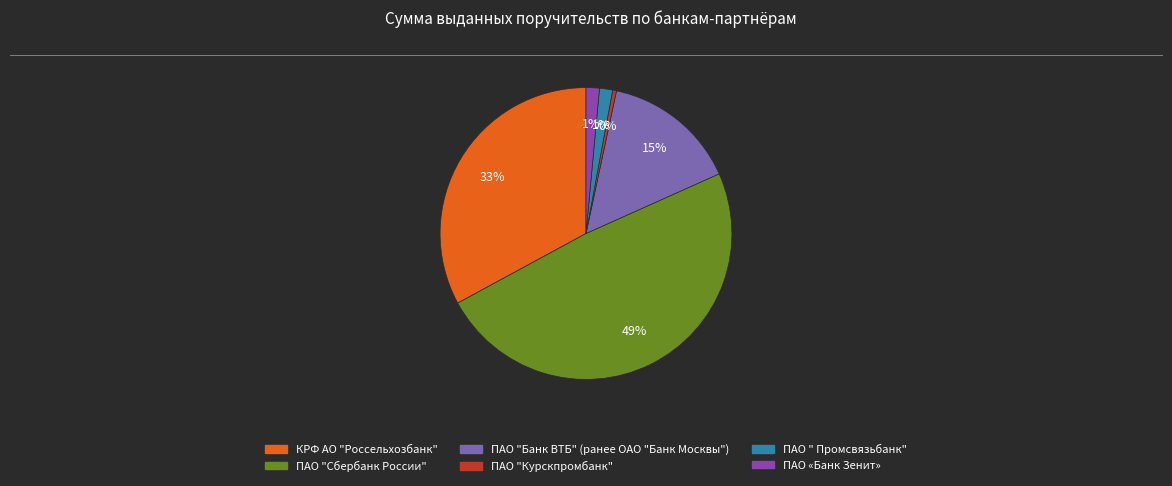

How many segments does this pie chart have?

6